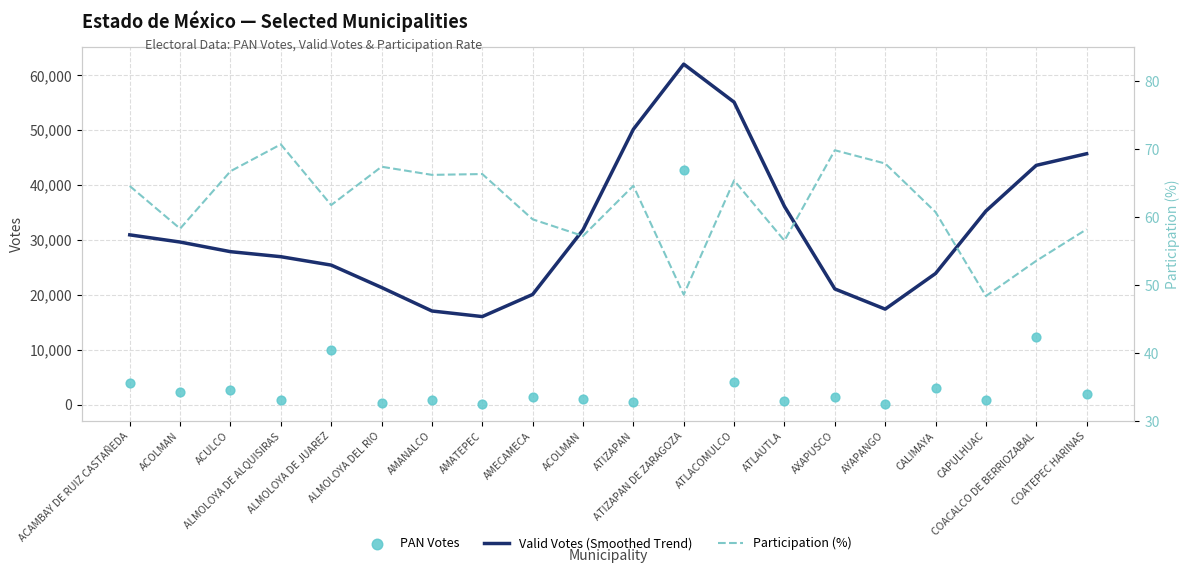

What are all the series names shown in the legend?

Valid Votes (Smoothed Trend), PAN Votes, Participation (%)